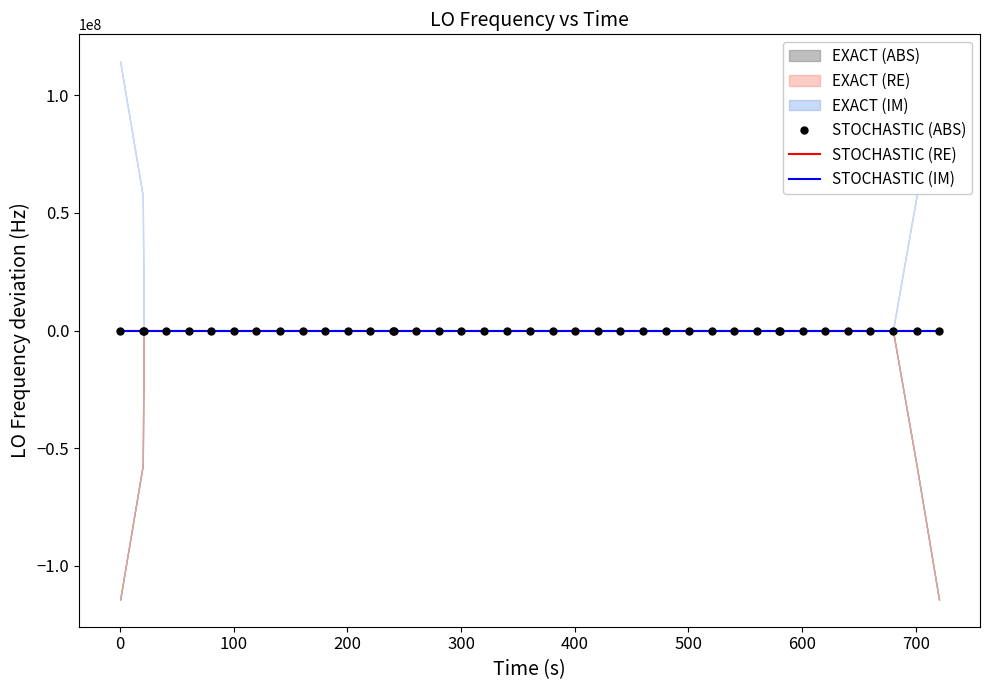

What is the highest value of the STOCHASTIC (RE) series?

1.7